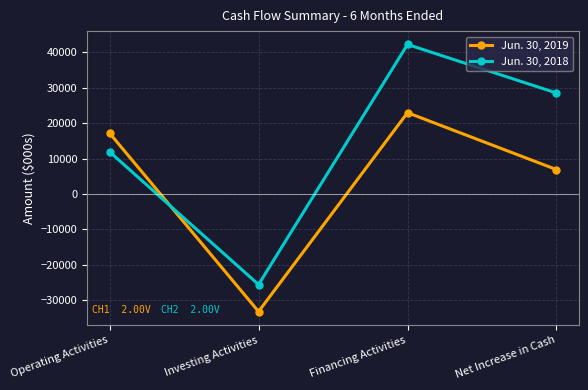

True or false: Jun. 30, 2019 and Jun. 30, 2018 intersect in this chart.

True